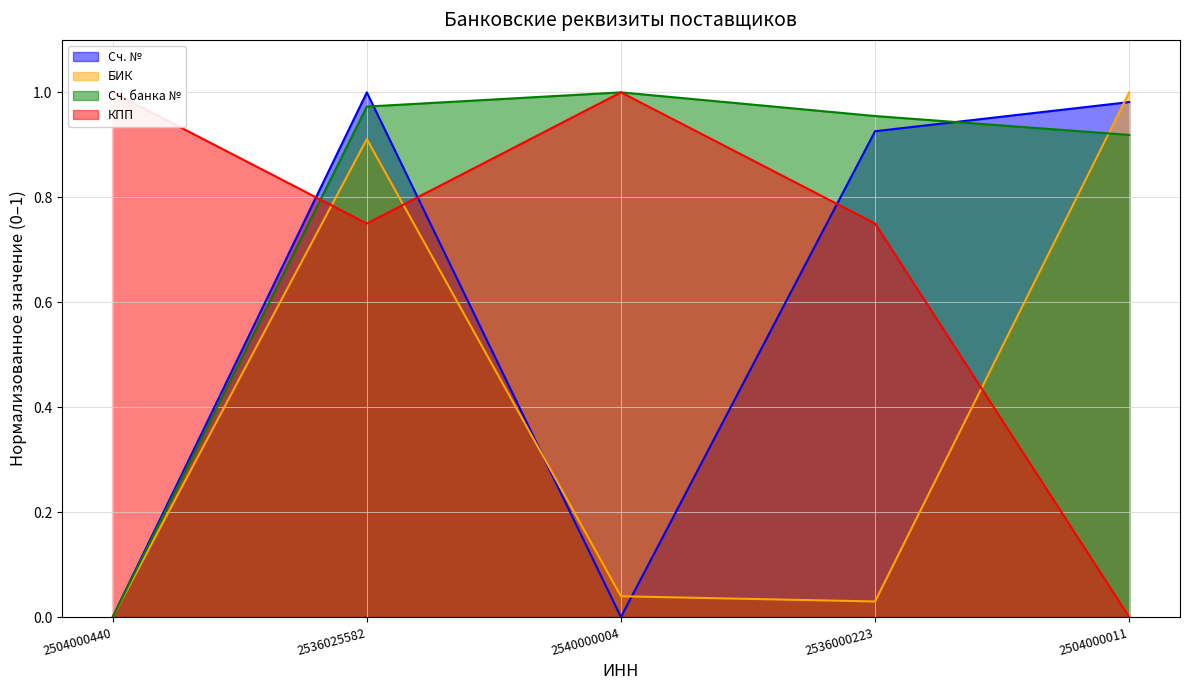

How many lines are shown in the chart?

4